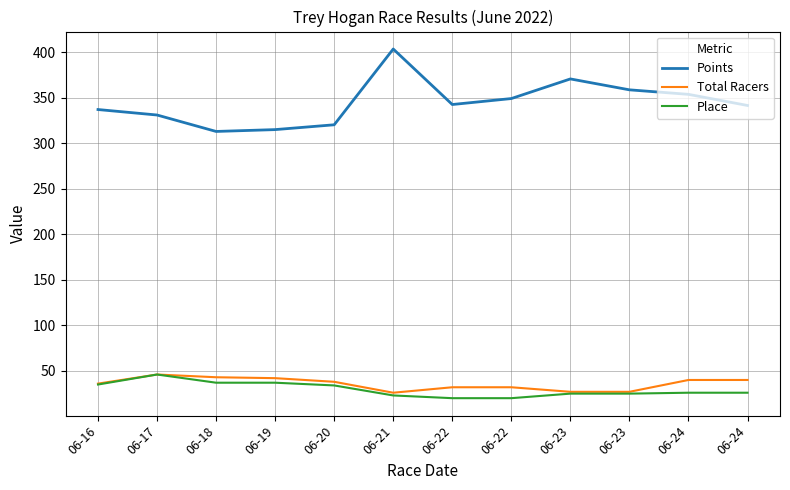

What is the difference between the maximum and minimum values in the Place series?

26.0